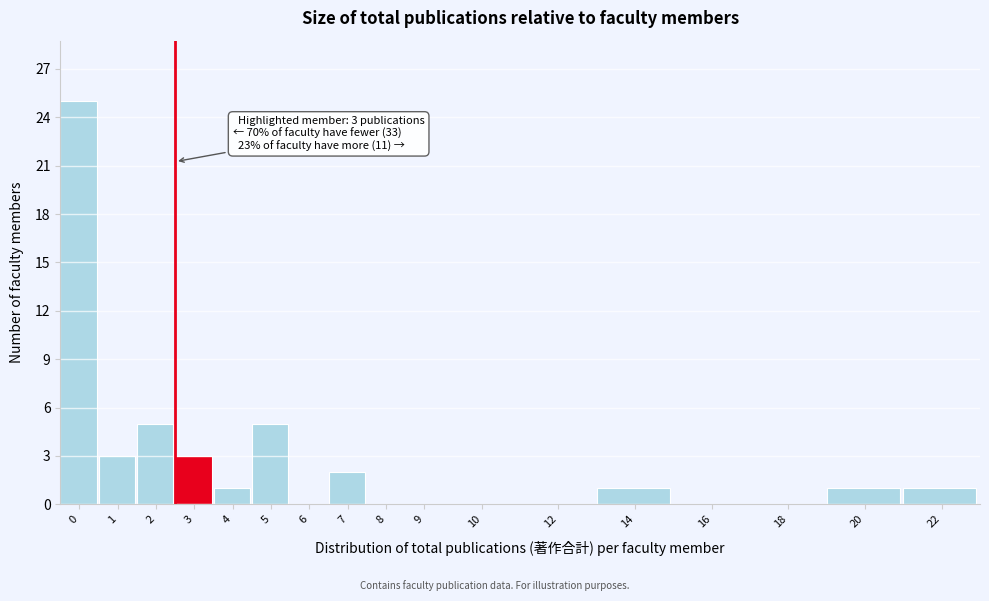

Reading left to right, what are all the values shown in this chart?

0=25	1=3	2=5	3=3	4=1	5=5	6=0	7=2	8=0	9=0	10=0	12=0	14=1	16=0	18=0	20=1	22=1